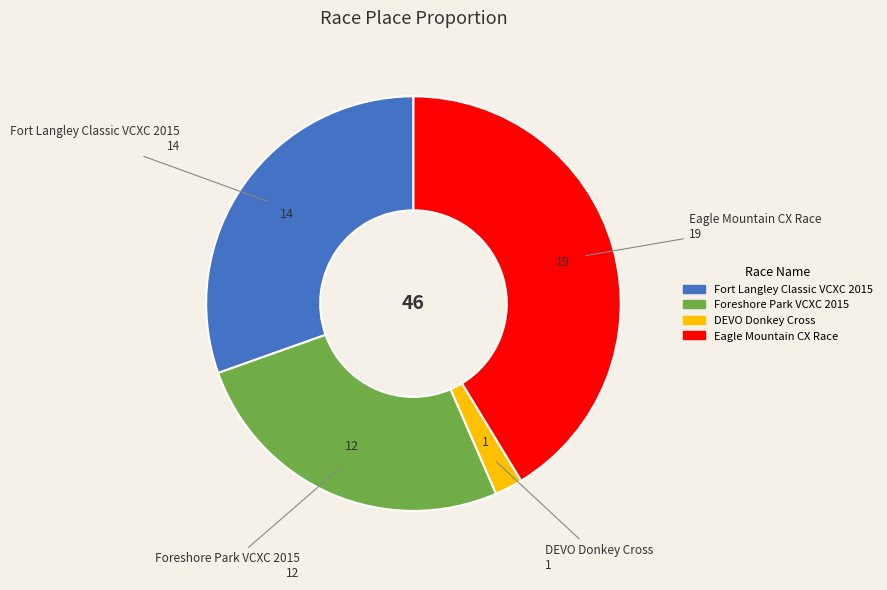

True or false: Foreshore Park VCXC 2015 accounts for 36% of the total.

False